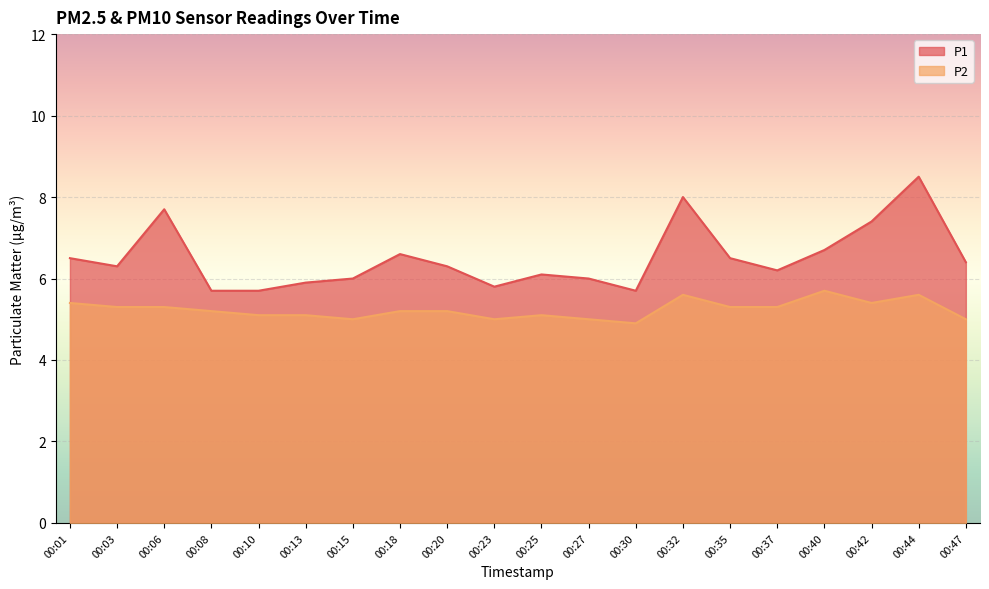

True or false: P1 and P2 intersect in this chart.

False